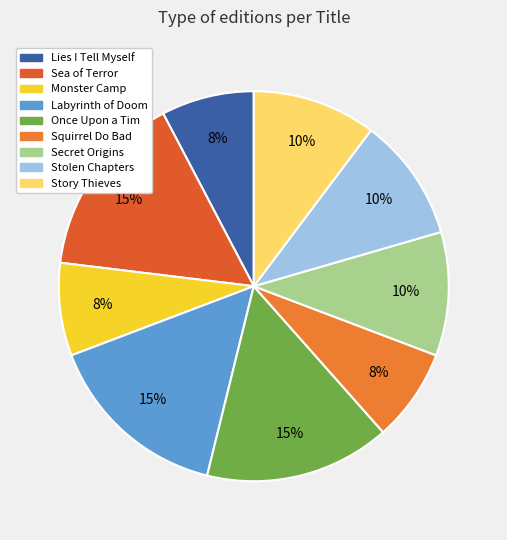

Rank the categories by value from lowest to highest.

Lies I Tell Myself, Monster Camp, Squirrel Do Bad, Secret Origins, Stolen Chapters, Story Thieves, Sea of Terror, Labyrinth of Doom, Once Upon a Tim